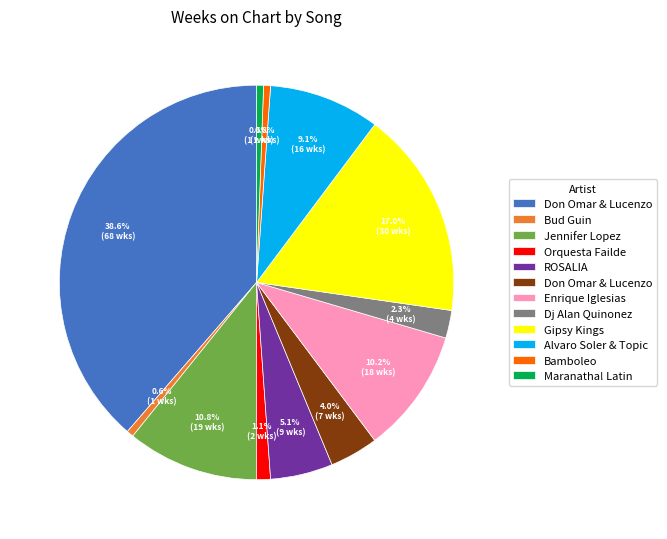

Is there a majority slice in this chart?

No